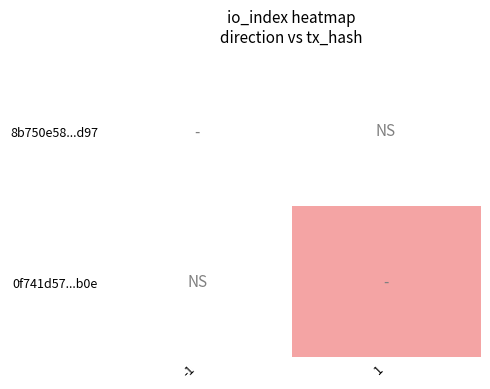

Rank the series at 1 from lowest to highest value.

8b750e58...d97, 0f741d57...b0e